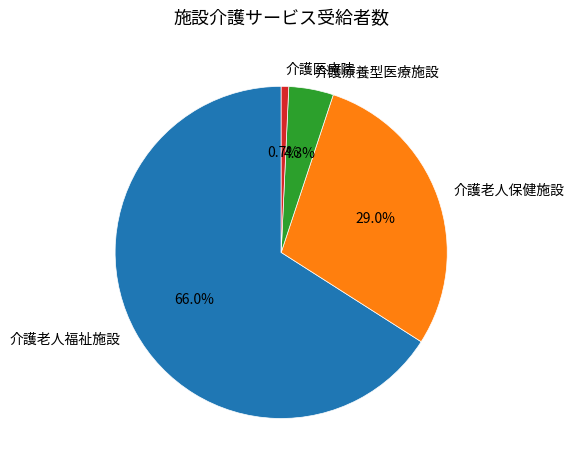

To the nearest percent, what is the difference between the largest and smallest slice percentages?

65%